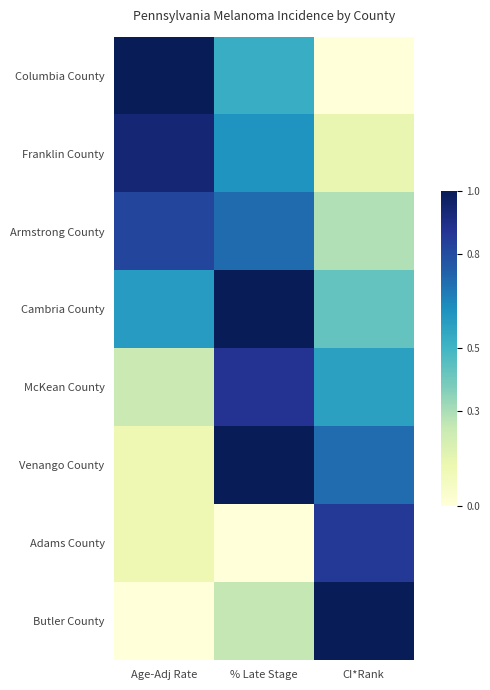

Reading left to right, transcribe all the data shown in this chart.

Columbia County: Age-Adj Rate=1.0	% Late Stage=0.5	CI*Rank=0.0
Franklin County: Age-Adj Rate=0.9	% Late Stage=0.6	CI*Rank=0.1
Armstrong County: Age-Adj Rate=0.8	% Late Stage=0.7	CI*Rank=0.3
Cambria County: Age-Adj Rate=0.6	% Late Stage=1.0	CI*Rank=0.4
McKean County: Age-Adj Rate=0.2	% Late Stage=0.9	CI*Rank=0.6
Venango County: Age-Adj Rate=0.1	% Late Stage=1.0	CI*Rank=0.7
Adams County: Age-Adj Rate=0.1	% Late Stage=0.0	CI*Rank=0.9
Butler County: Age-Adj Rate=0.0	% Late Stage=0.3	CI*Rank=1.0